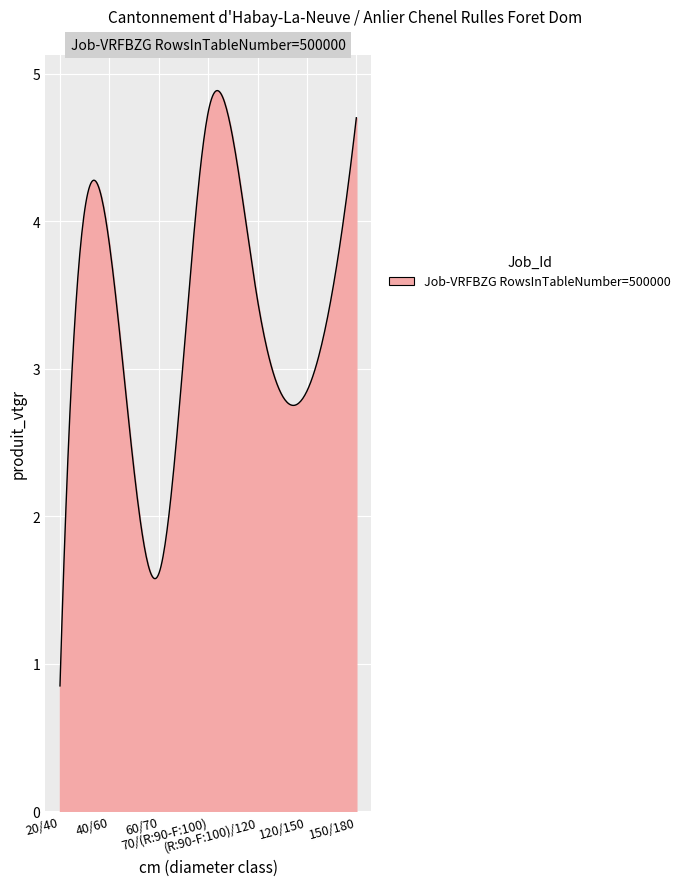

What is the maximum value shown in the chart?

4.9